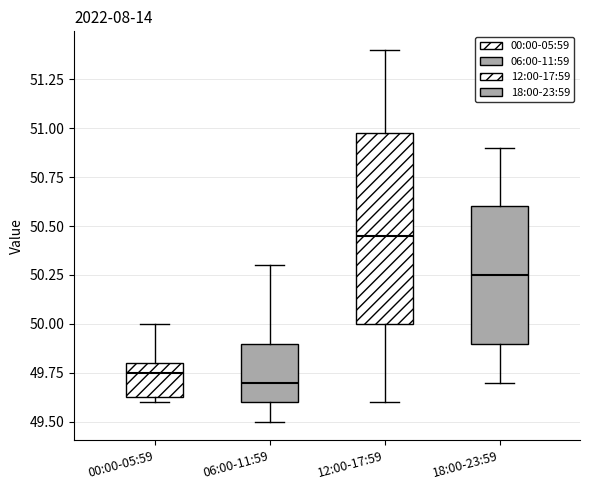

Comparing the boxes themselves (not the whiskers), which one is the tallest?

12:00-17:59